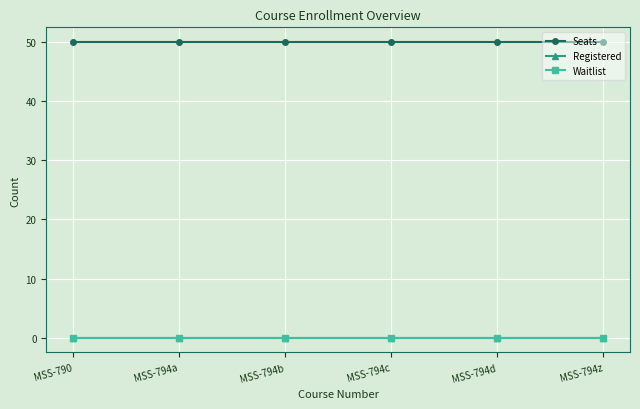

Which series has the largest range (max minus min)?

Seats